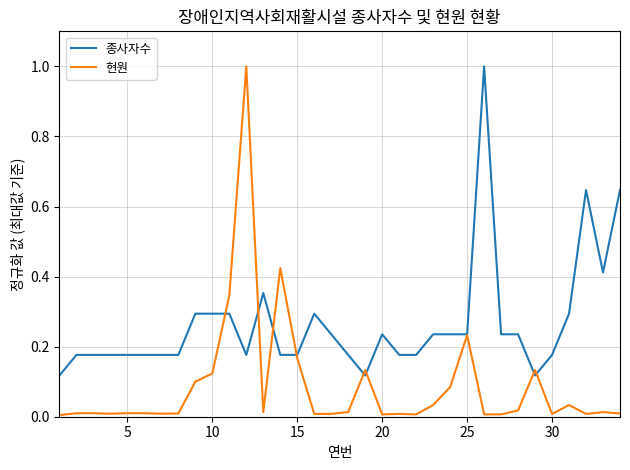

Which series has the largest total across all categories?

종사자수